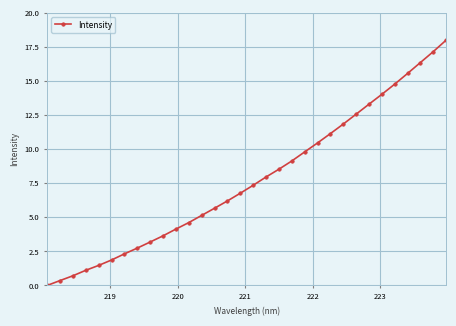

True or false: there are more than 0 points higher than both neighbors.

False